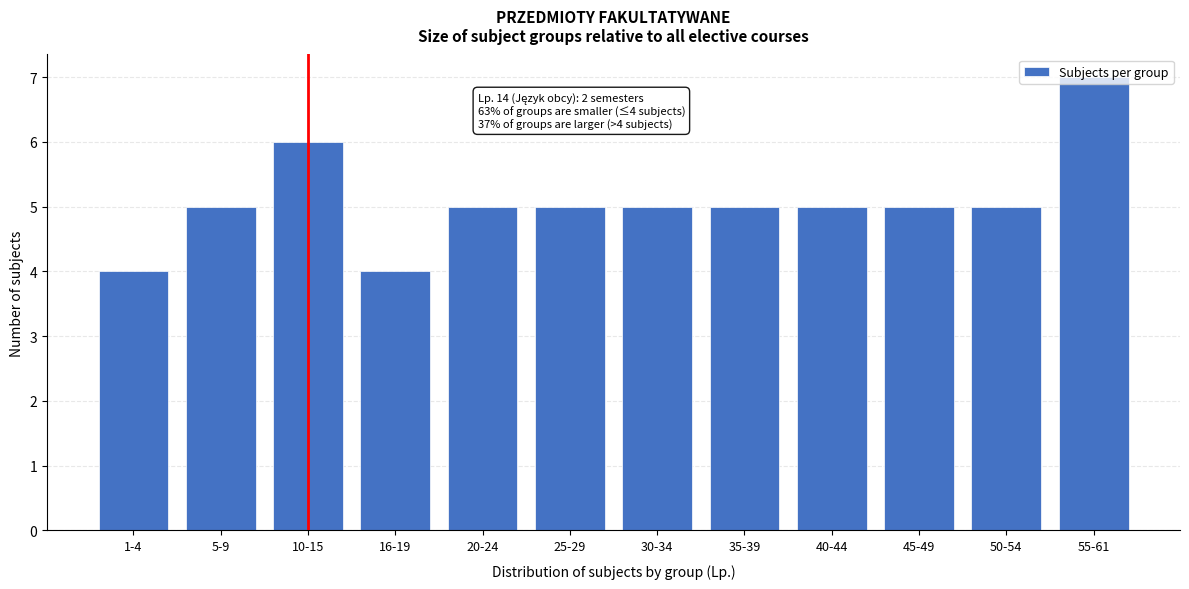

Approximately how many times larger is the value at 5-9 compared to 35-39?

1.0